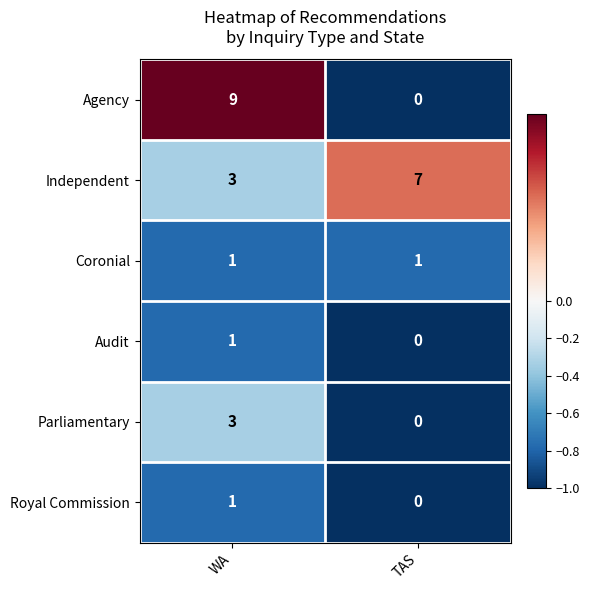

At which category is the sum across all series the highest?

WA